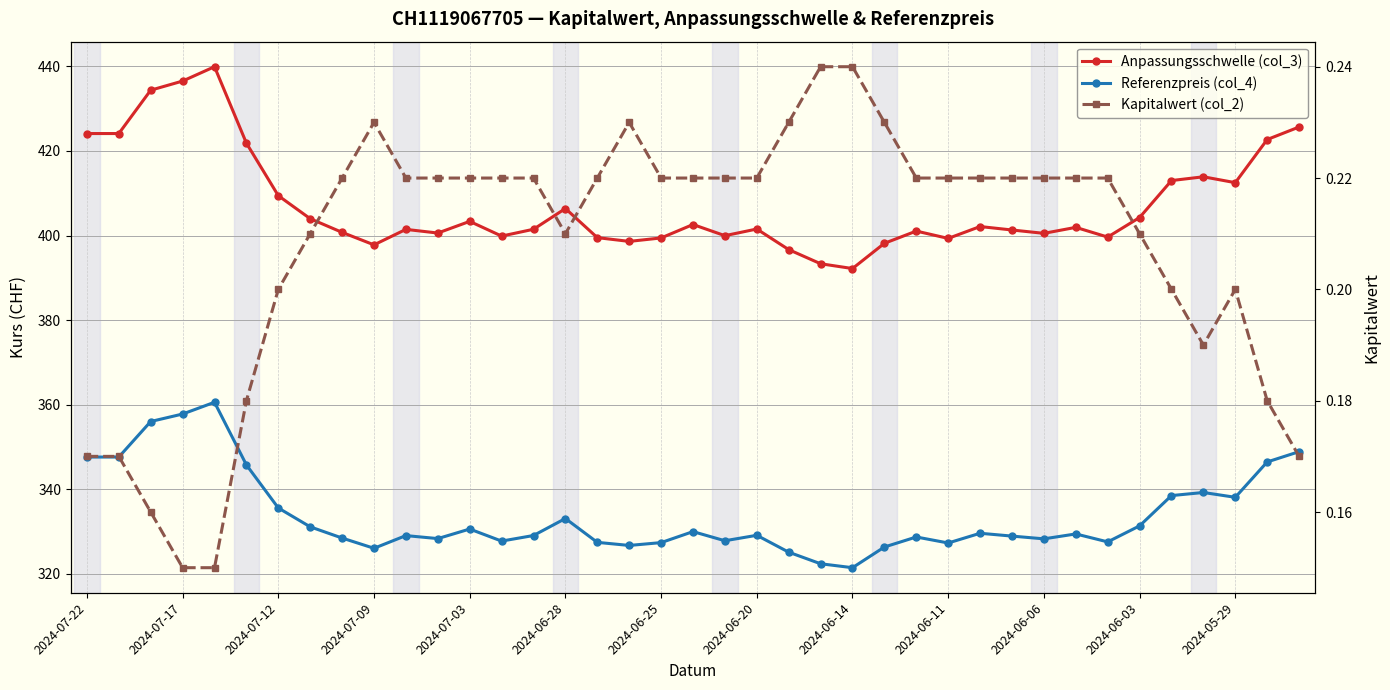

What is the lowest value of the Referenzpreis (col_4) series?

321.5